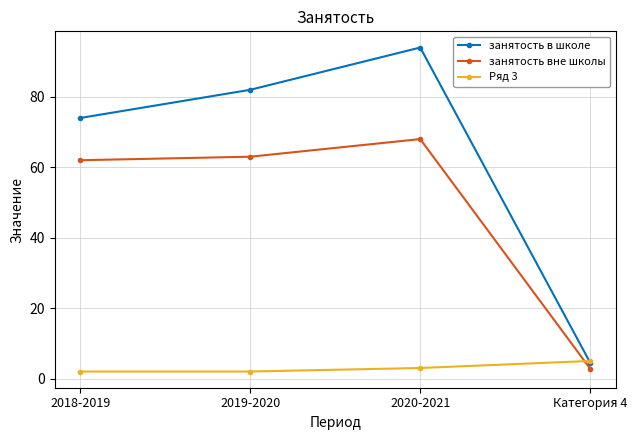

Count the number of categories in the chart.

4